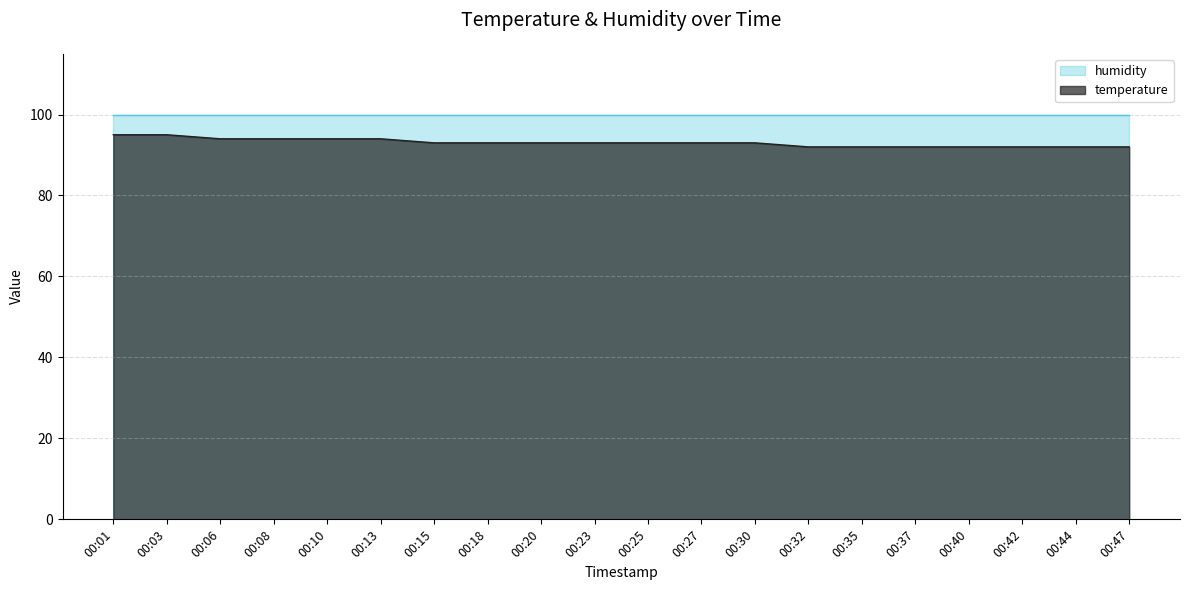

Reading left to right, what are all the values shown in this chart?

95	95	94	94	94	94	93	93	93	93	93	93	93	92	92	92	92	92	92	92